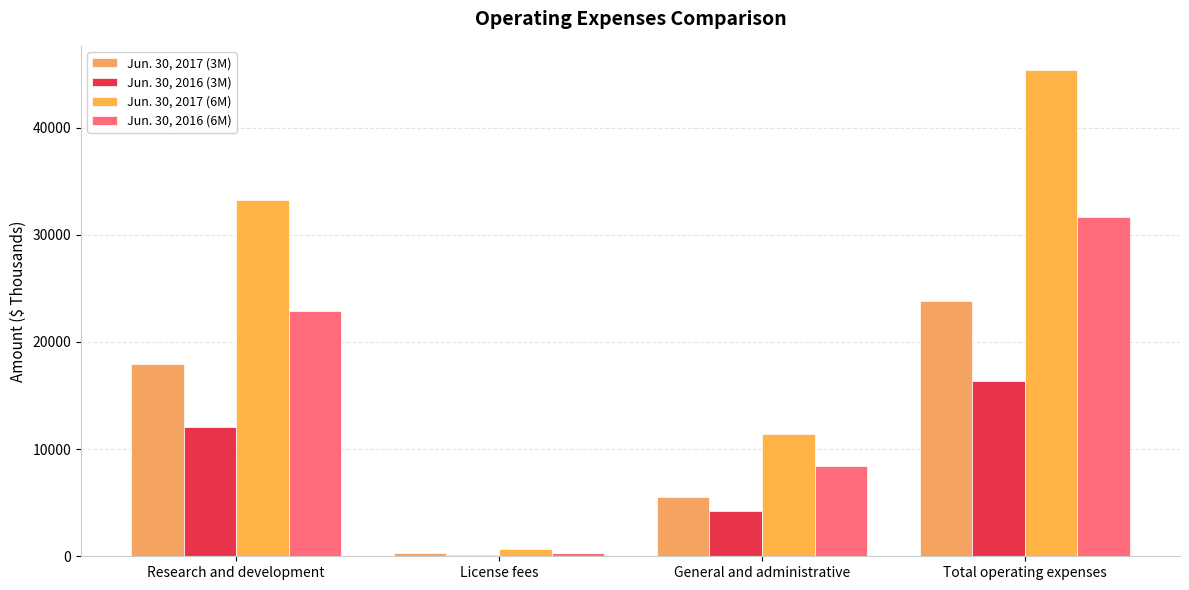

What are all the series names shown in the legend?

Jun. 30, 2017 (3M), Jun. 30, 2016 (3M), Jun. 30, 2017 (6M), Jun. 30, 2016 (6M)